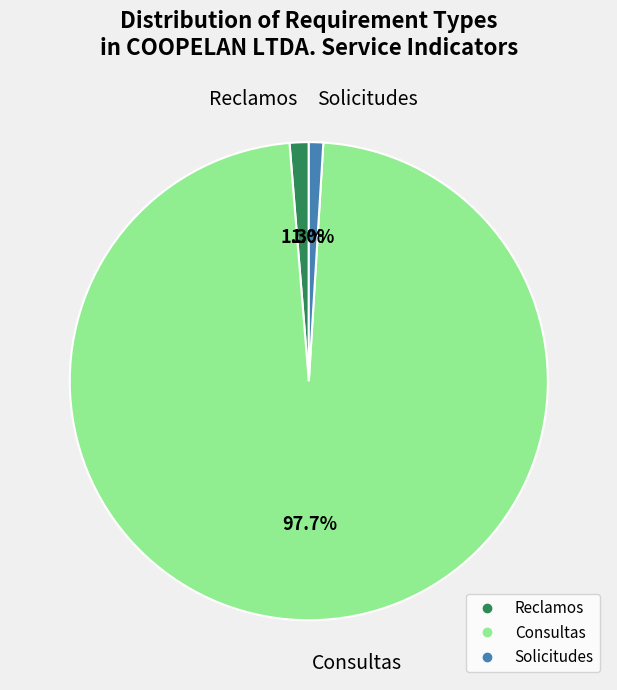

To the nearest percent, what percentage of the pie is Reclamos?

1%